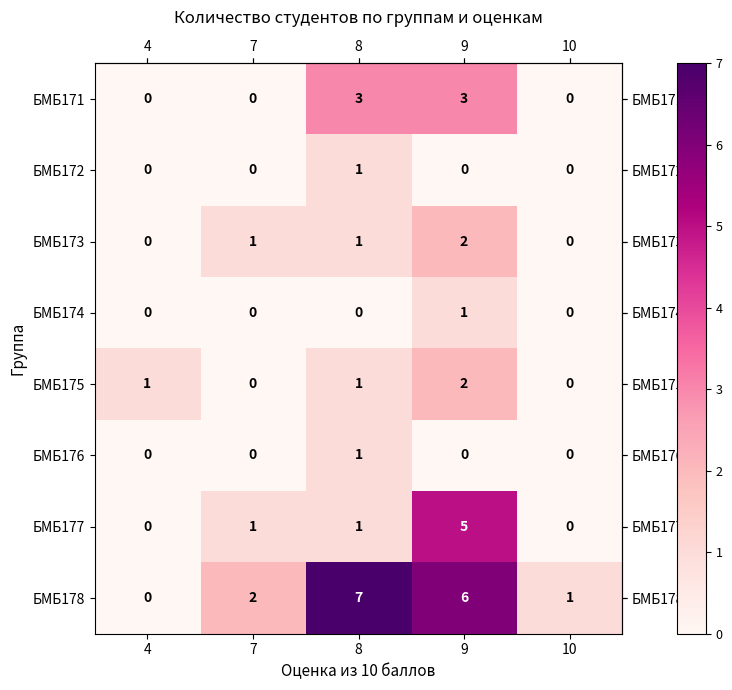

The value of БМБ173 at 9 is 2. True or false?

True